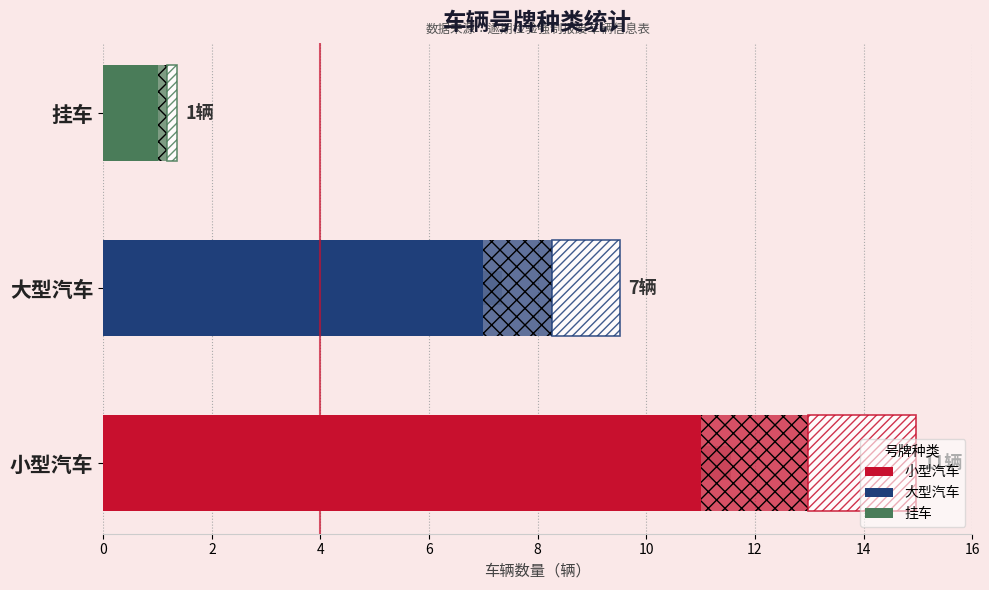

Rank the categories by value from highest to lowest.

小型汽车, 大型汽车, 挂车